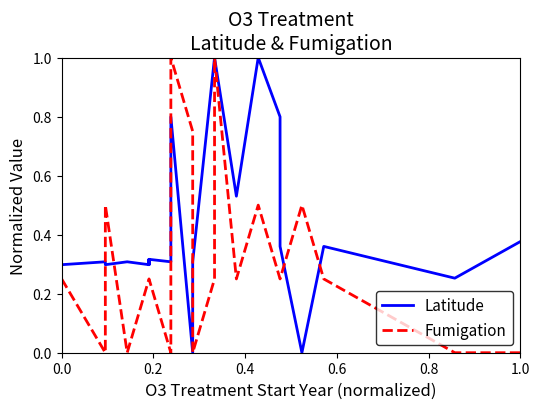

True or false: Fumigation has more than 2 interior local peaks.

True